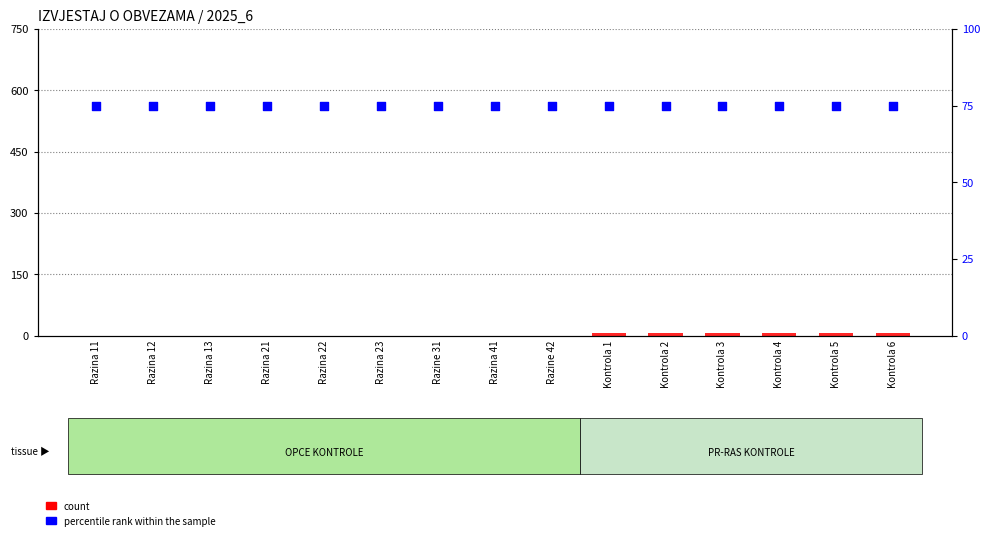

What is the total value across all series at Kontrola 3?

82